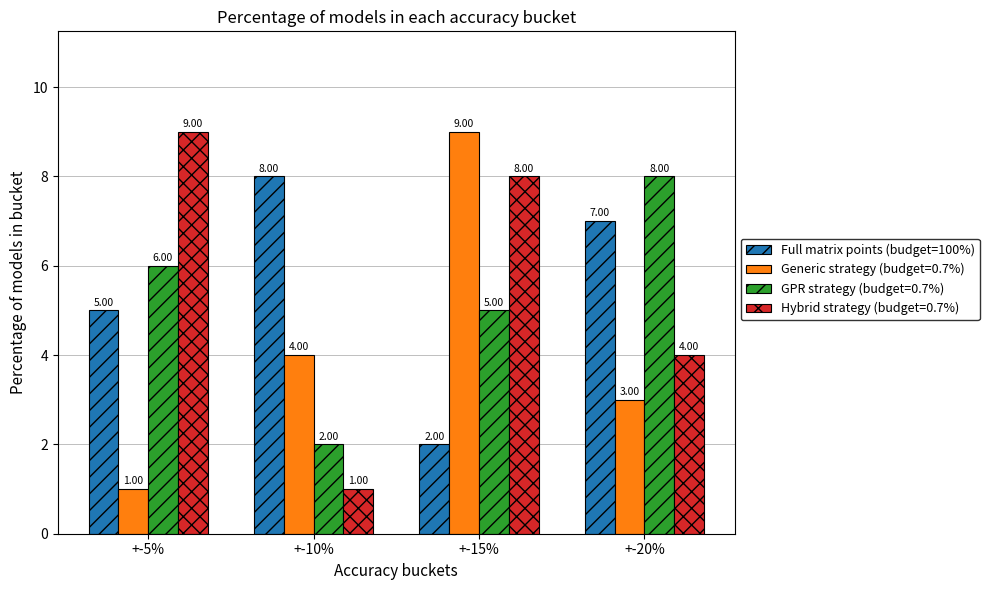

Are the bars horizontal?

No